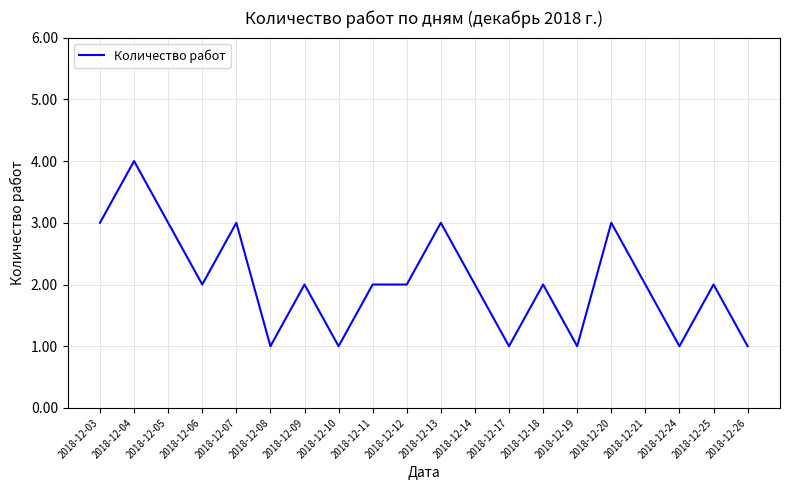

Count the values in the range 1 to 3.

19